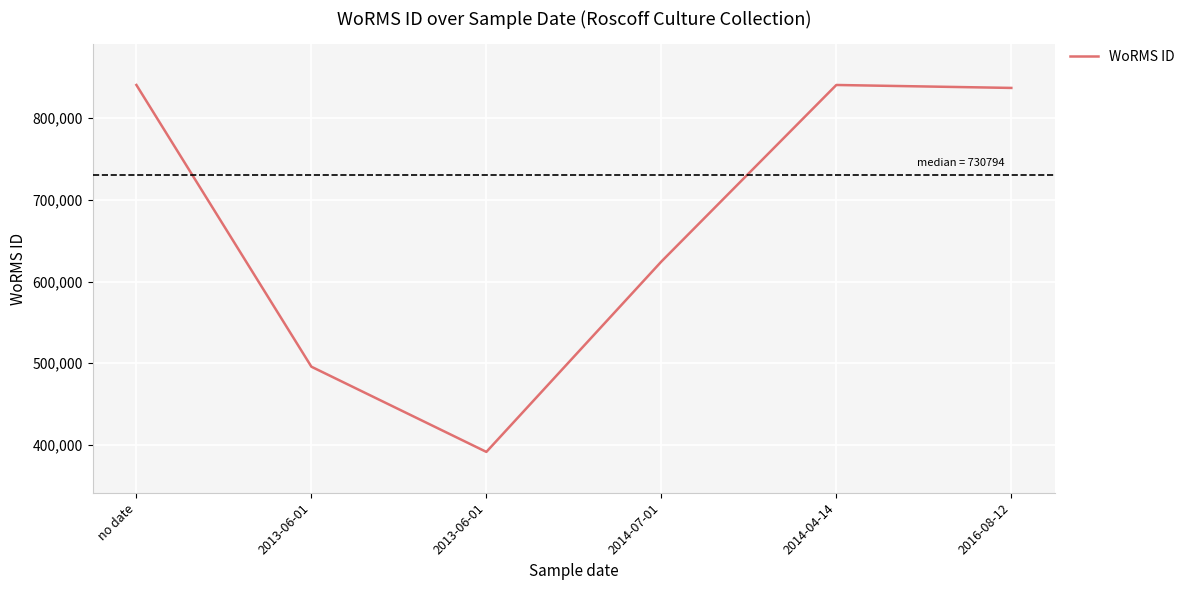

How many lines are shown in the chart?

1